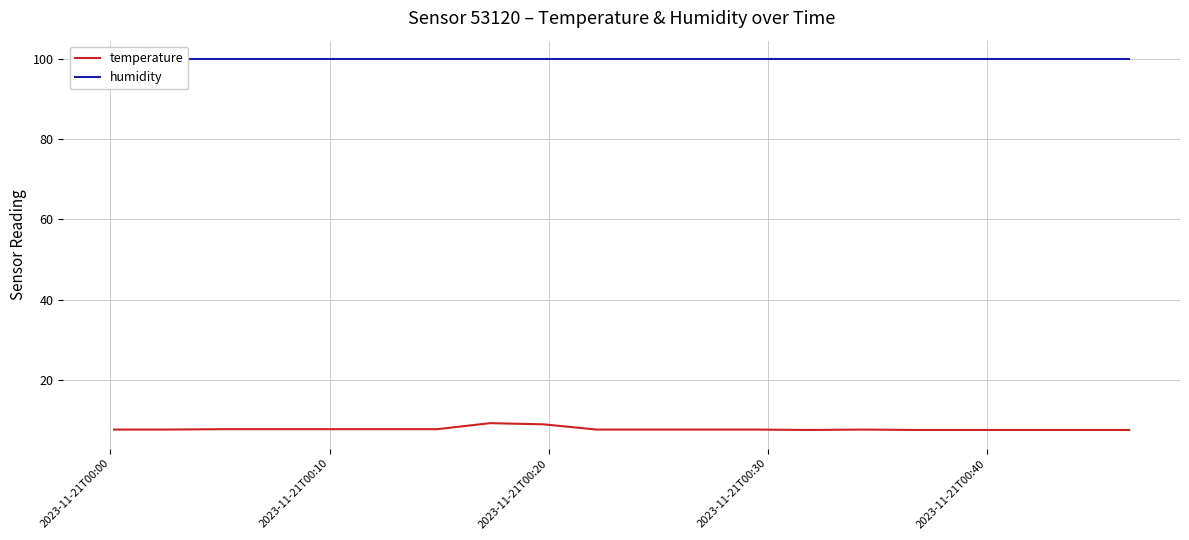

What is the label of the 17th point from the right?

2023-11-21T00:30